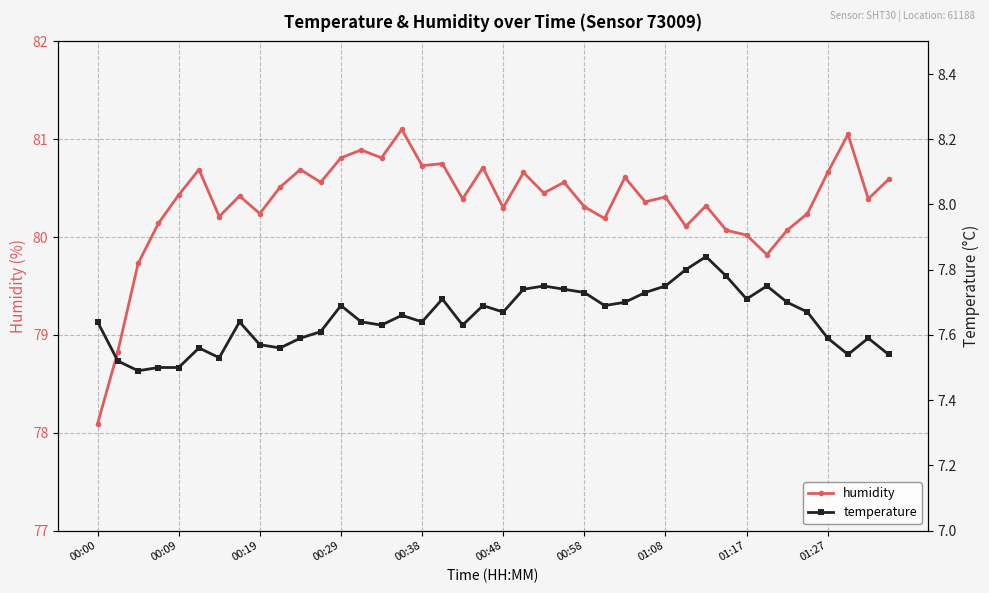

Which series has the largest range (max minus min)?

humidity